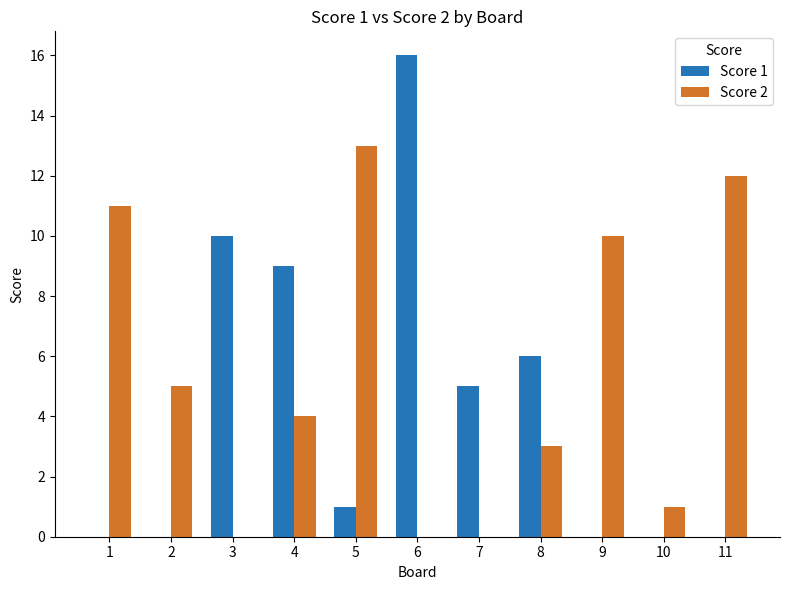

Does the chart contain stacked bars?

No